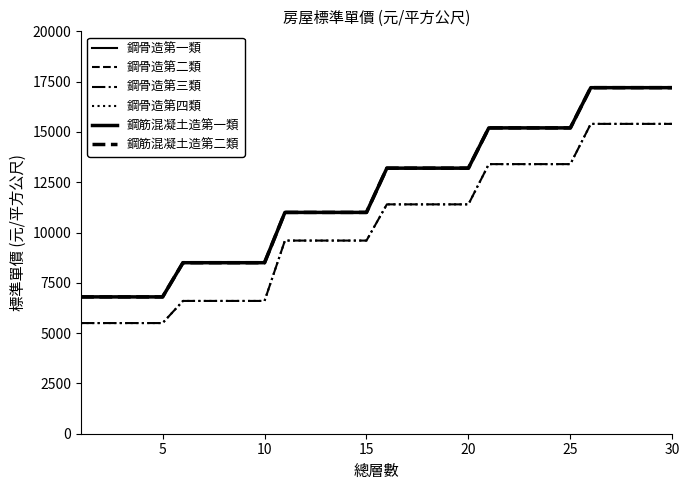

Does the chart display data point markers on the line(s)?

No